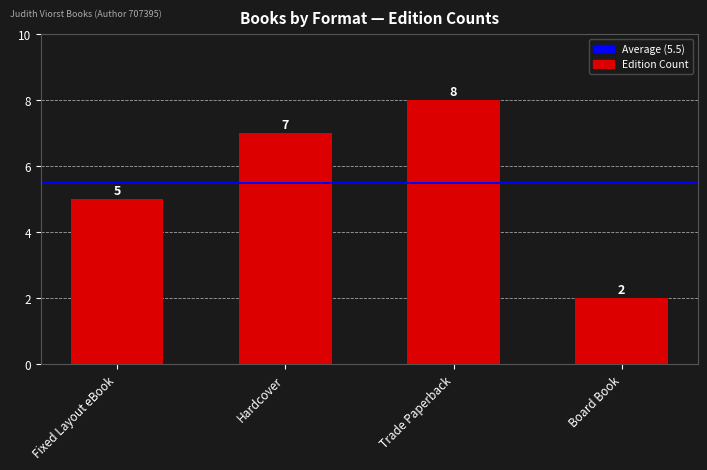

Reading left to right, extract all data points from this chart.

5	7	8	2